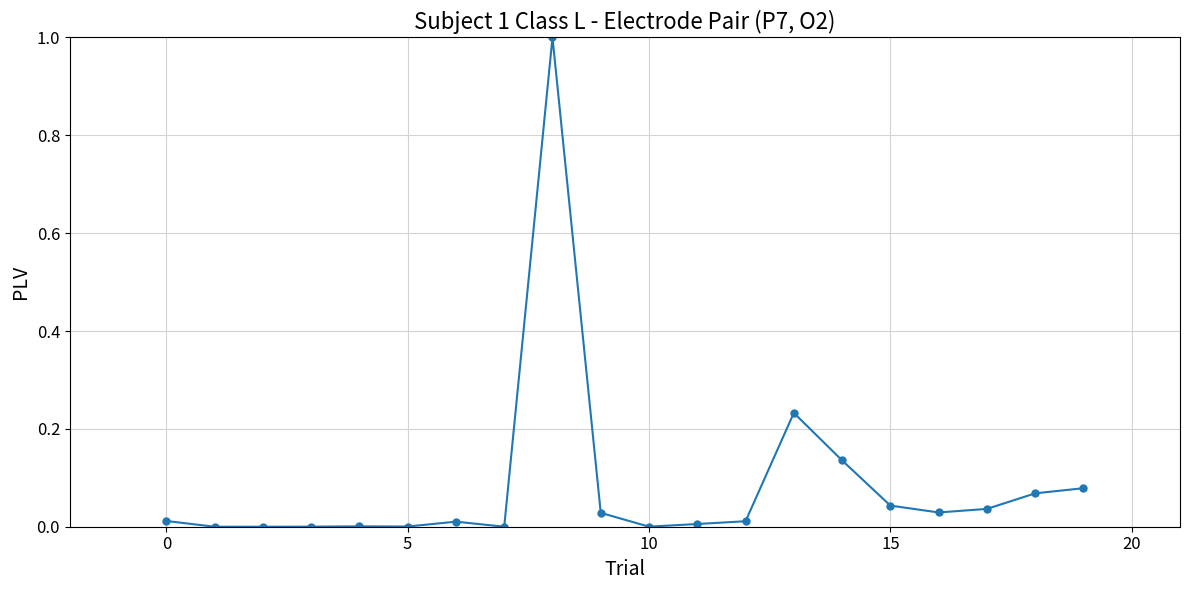

True or false: there are more than 2 points higher than both neighbors.

True